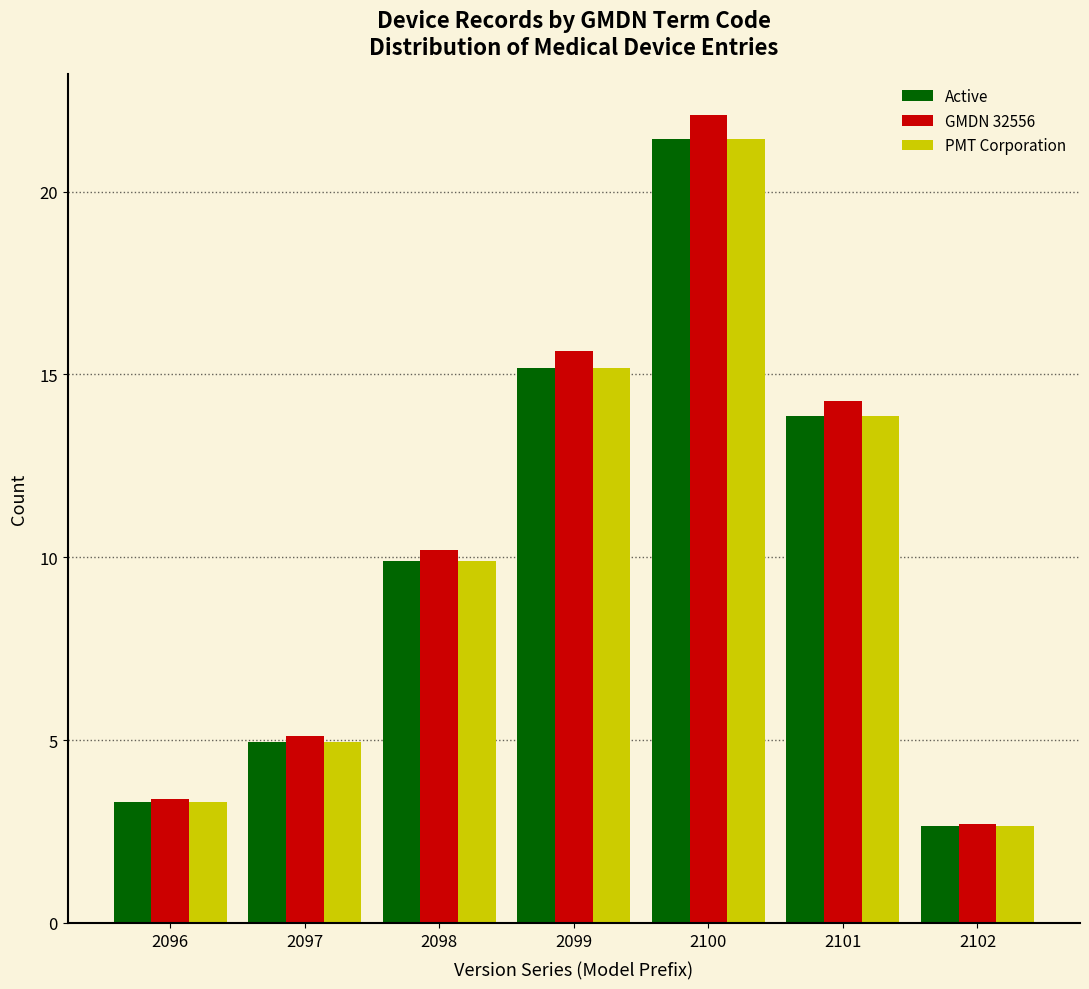

Which label corresponds to the smallest value in the chart?

2102